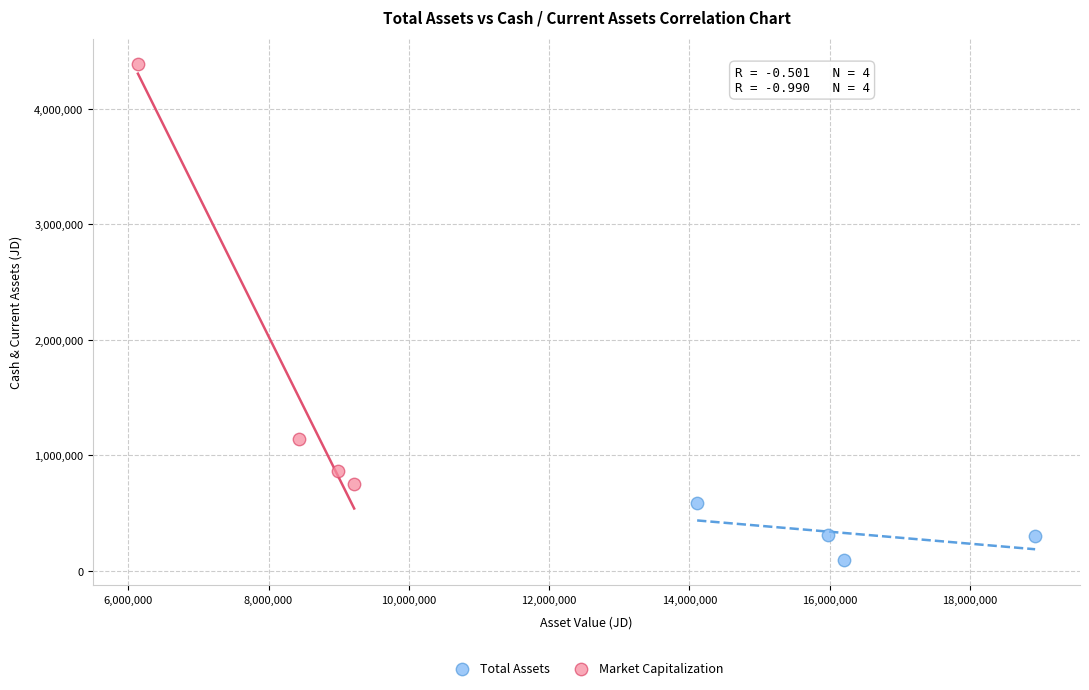

Which series contains the highest Y value?

Market Capitalization